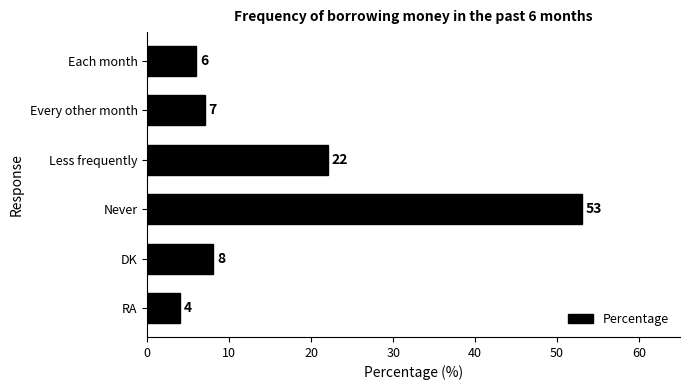

How many bars are there in total?

6